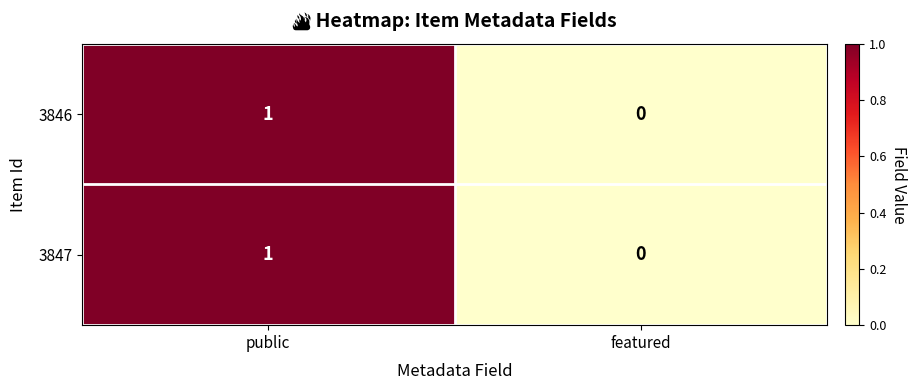

Where is 3847 nearest to the value 0?

featured